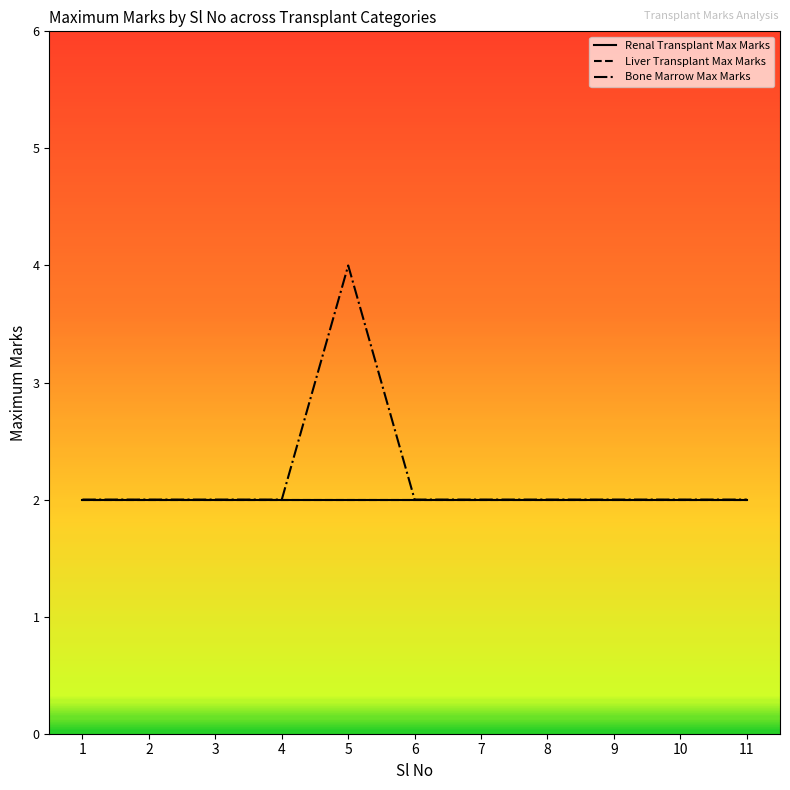

What is the maximum value shown in the chart?

4